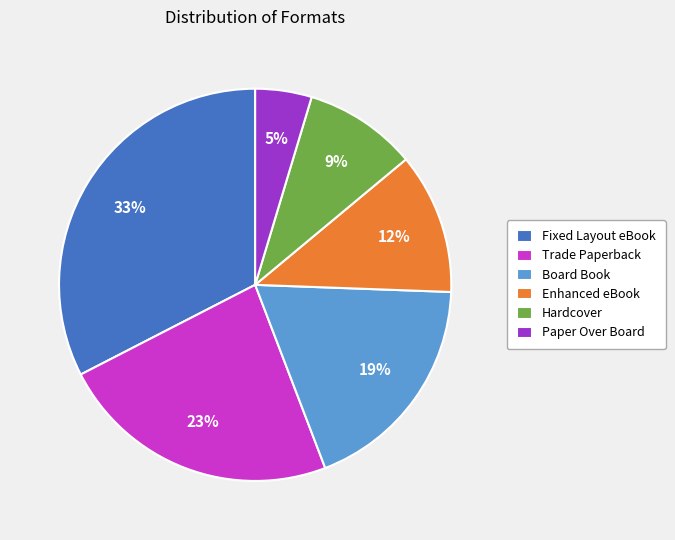

Combined, do Trade Paperback and Board Book account for over 50%?

No